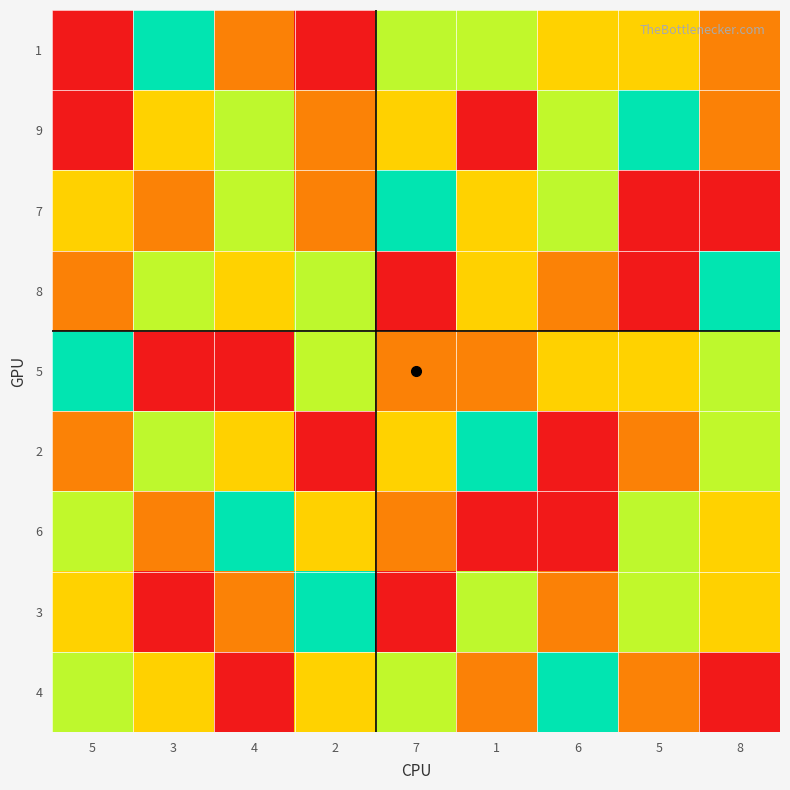

Reading right to left, transcribe all the data shown in this chart.

1: 8=2	5=7	6=3	1=6	7=4	2=9	4=8	3=5	5=1
9: 8=8	5=5	6=6	1=1	7=7	2=2	4=4	3=3	5=9
7: 8=1	5=9	6=4	1=3	7=5	2=8	4=6	3=2	5=7
8: 8=5	5=1	6=2	1=7	7=9	2=4	4=3	3=6	5=8
5: 8=4	5=3	6=7	1=2	7=8	2=6	4=9	3=1	5=5
2: 8=6	5=8	6=9	1=5	7=3	2=1	4=7	3=4	5=2
6: 8=3	5=4	6=1	1=9	7=2	2=7	4=5	3=8	5=6
3: 8=7	5=6	6=8	1=4	7=1	2=5	4=2	3=9	5=3
4: 8=9	5=2	6=5	1=8	7=6	2=3	4=1	3=7	5=4